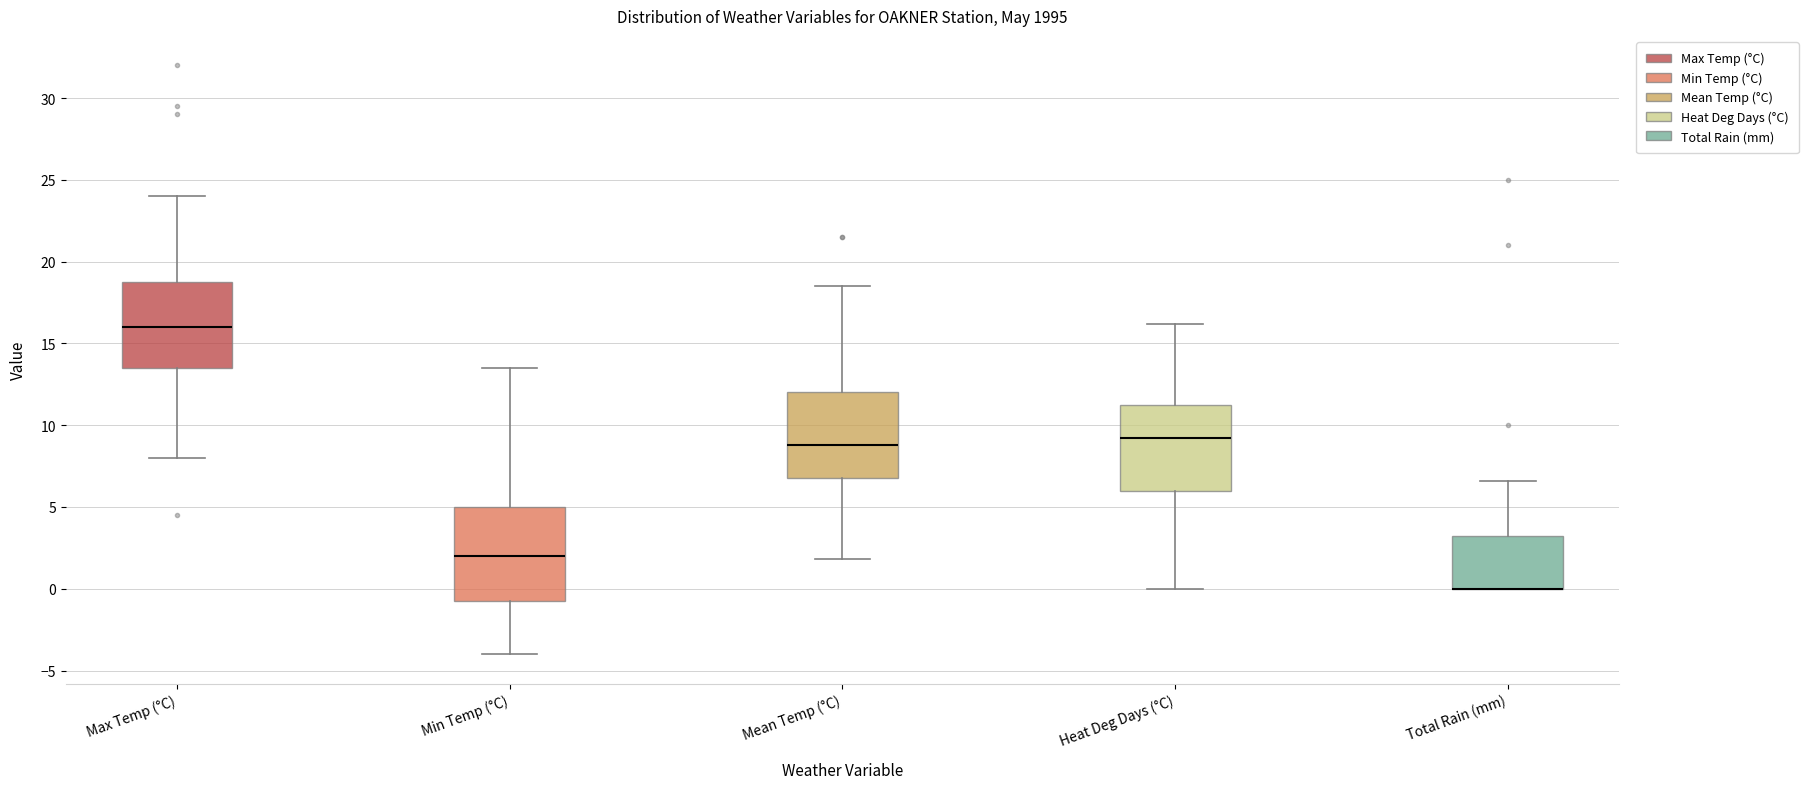

Where is the upper edge of the box for Heat Deg Days (°C) on the y-axis? The values are not printed on the chart, so give them approximately, as read against the axis.

11.5